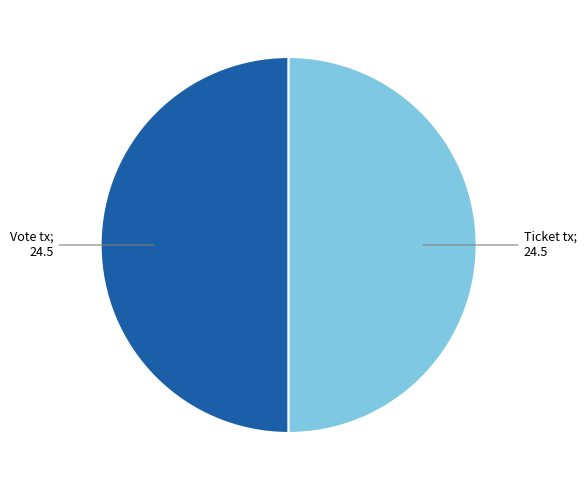

Is it true that Vote tx; 24.5 is 56% of the pie?

False